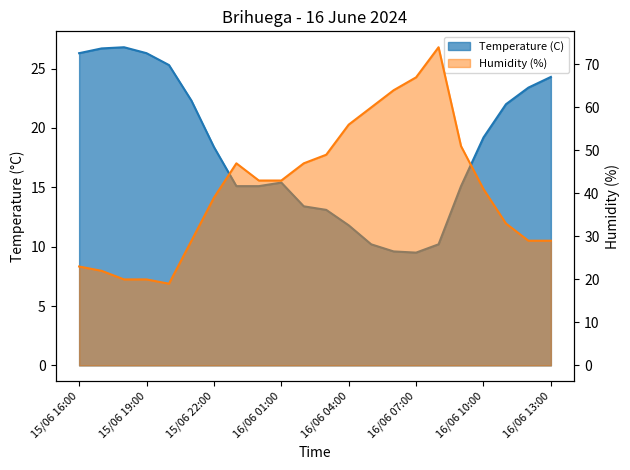

Rank the categories by Temperature (C) value from highest to lowest.

15/06 18:00, 15/06 17:00, 15/06 16:00, 15/06 19:00, 15/06 20:00, 16/06 13:00, 16/06 12:00, 15/06 21:00, 16/06 11:00, 16/06 10:00, 15/06 22:00, 16/06 01:00, 15/06 23:00, 16/06 00:00, 16/06 09:00, 16/06 02:00, 16/06 03:00, 16/06 04:00, 16/06 05:00, 16/06 08:00, 16/06 06:00, 16/06 07:00